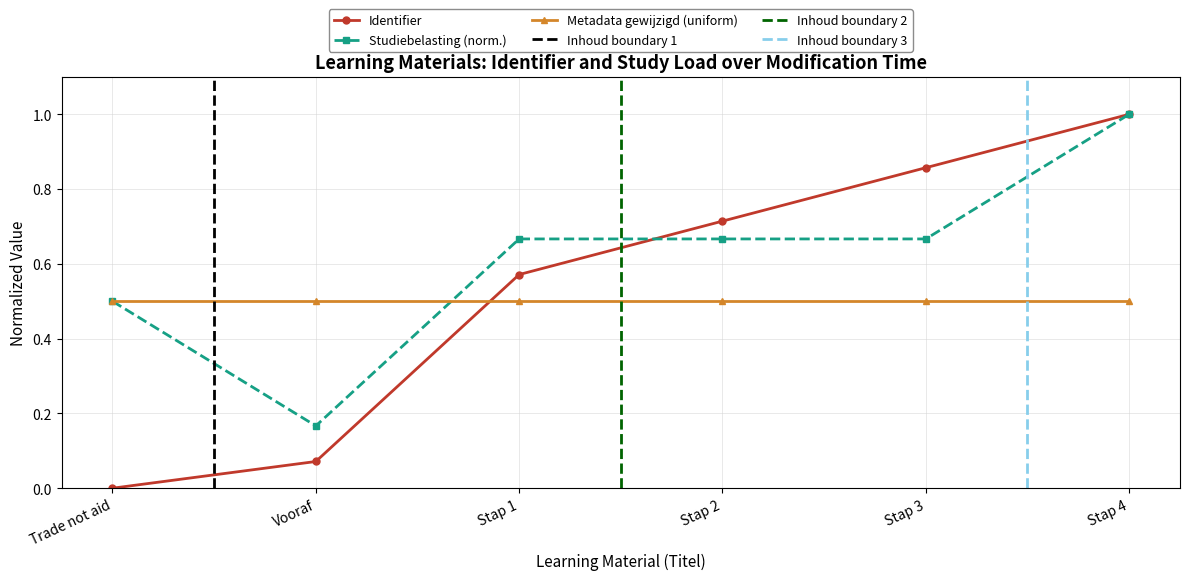

Rank the categories by value from highest to lowest.

Stap 4, Stap 3, Stap 2, Stap 1, Vooraf, Trade not aid